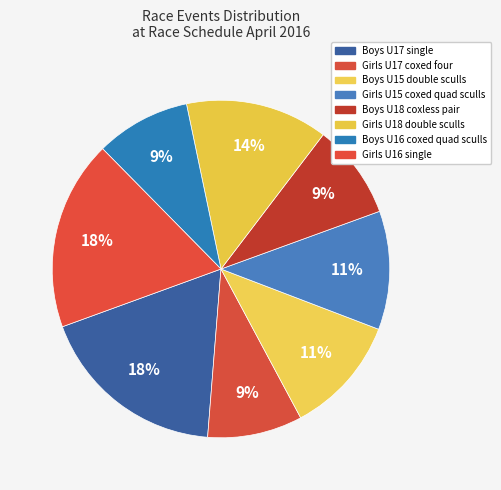

What percentage is the Boys U16 coxed quad sculls slice, to the nearest percent?

9%